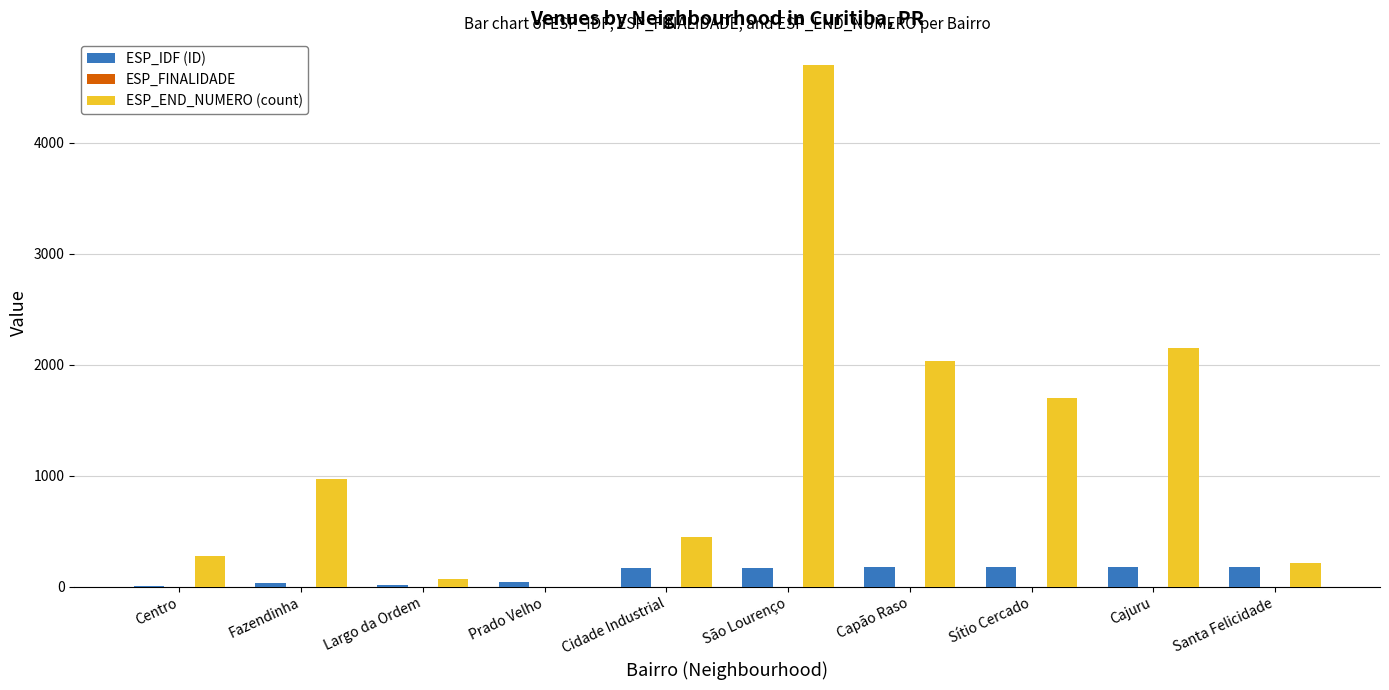

At which label is ESP_END_NUMERO (count) closest to 2350?

Cajuru